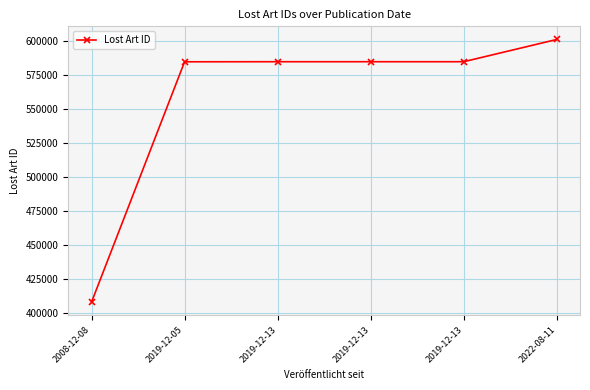

Is it true that the value at 2019-12-13 is 584928?

True